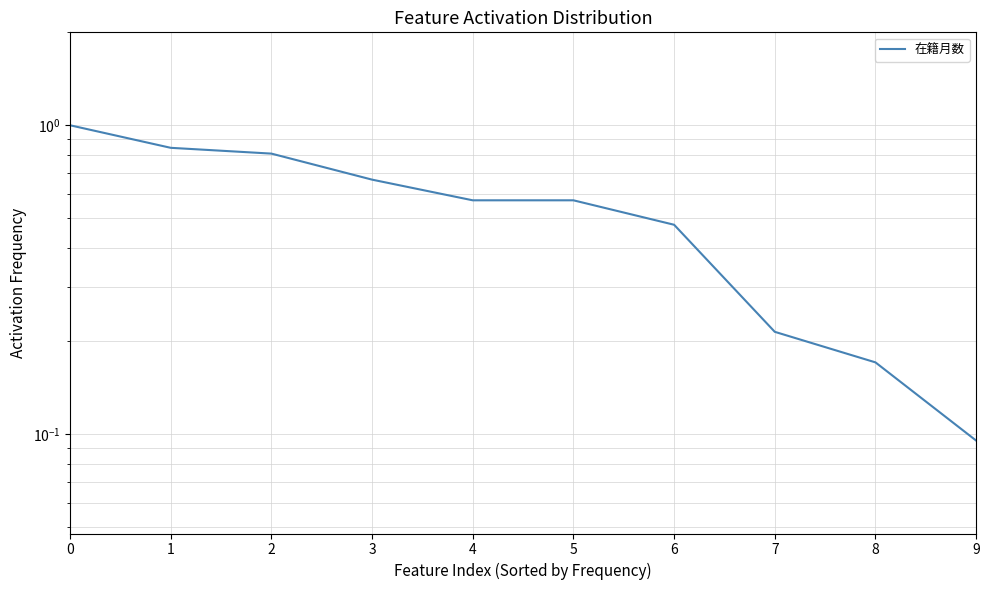

What is the sum of the values at 1 and 3?

1.5